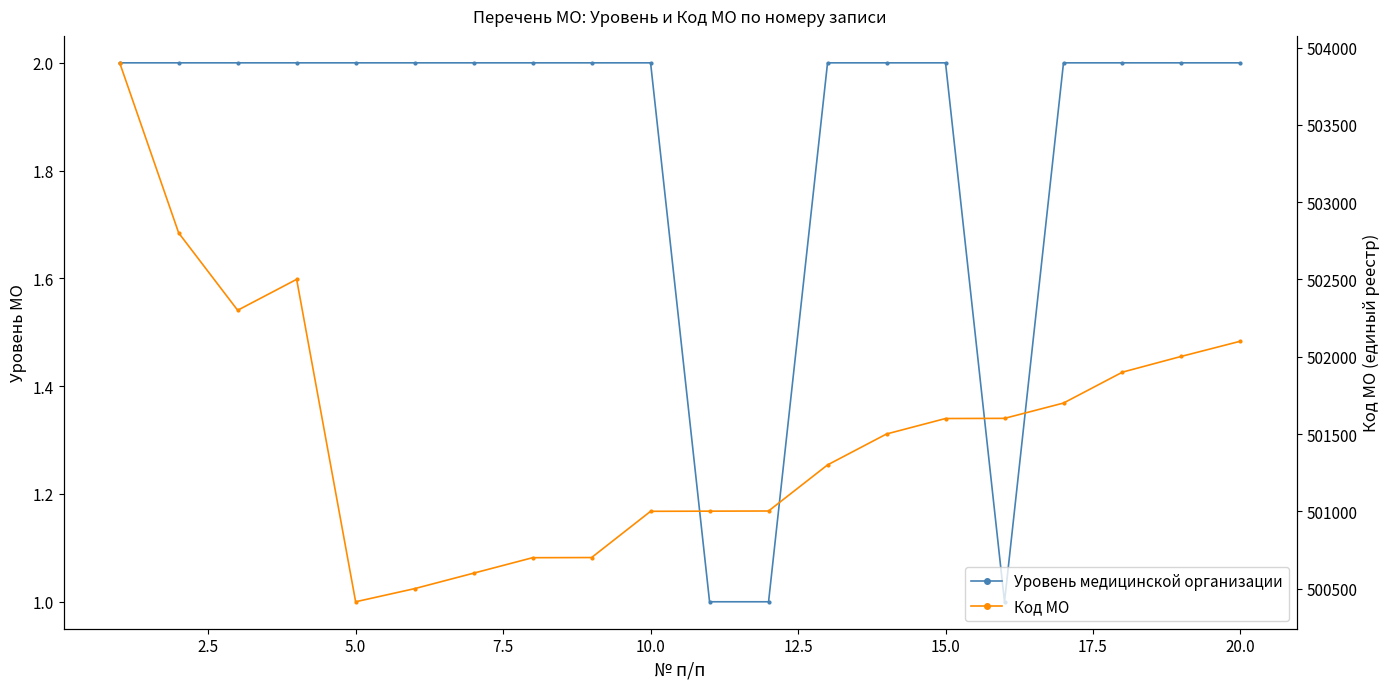

List the series in order of their overall mean, lowest first.

Уровень медицинской организации, Код МО